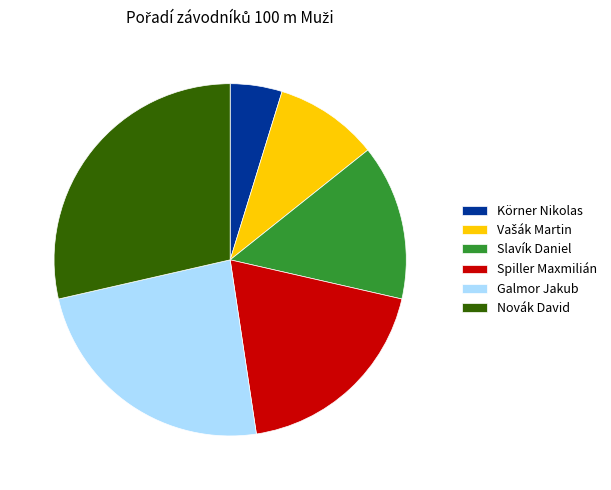

Which slice is the smallest?

Körner Nikolas